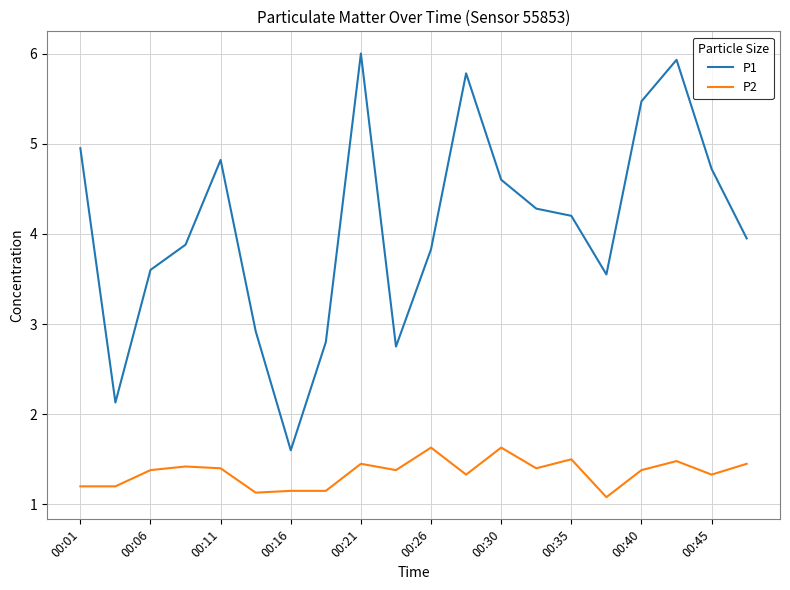

Which series has the widest spread of values?

P1